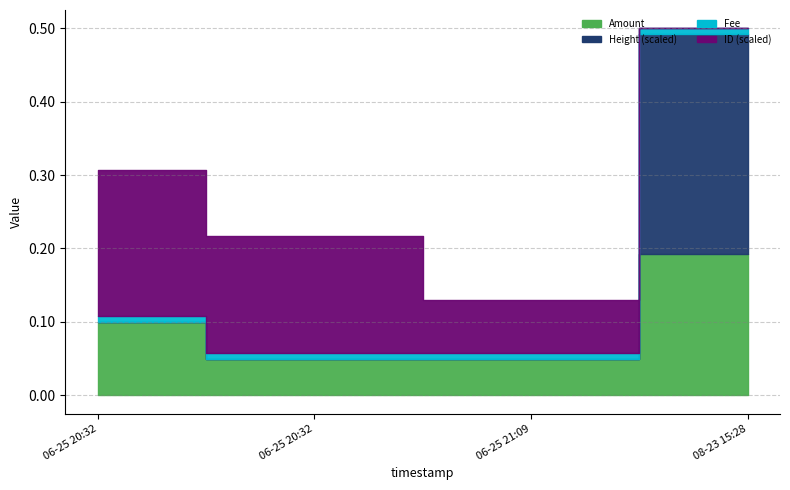

True or false: Height_scaled and Amount cross at least once.

False